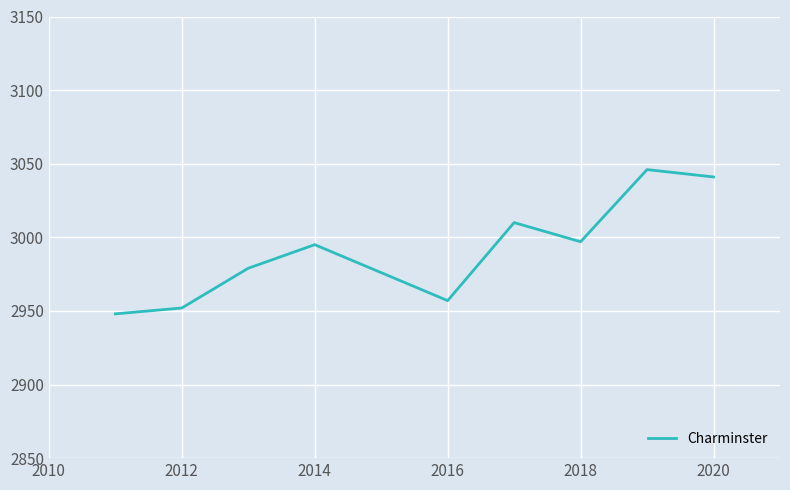

What is the greatest value displayed?

3046